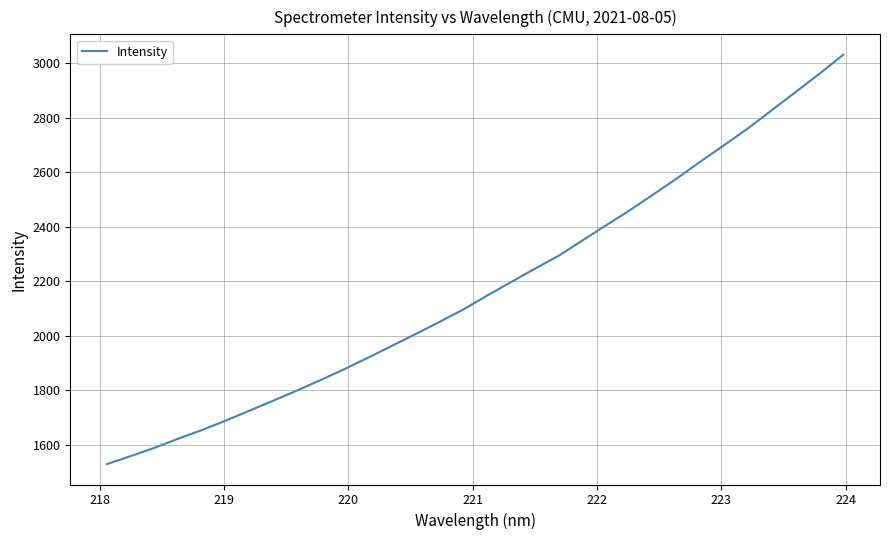

What is the greatest value displayed?

3029.9